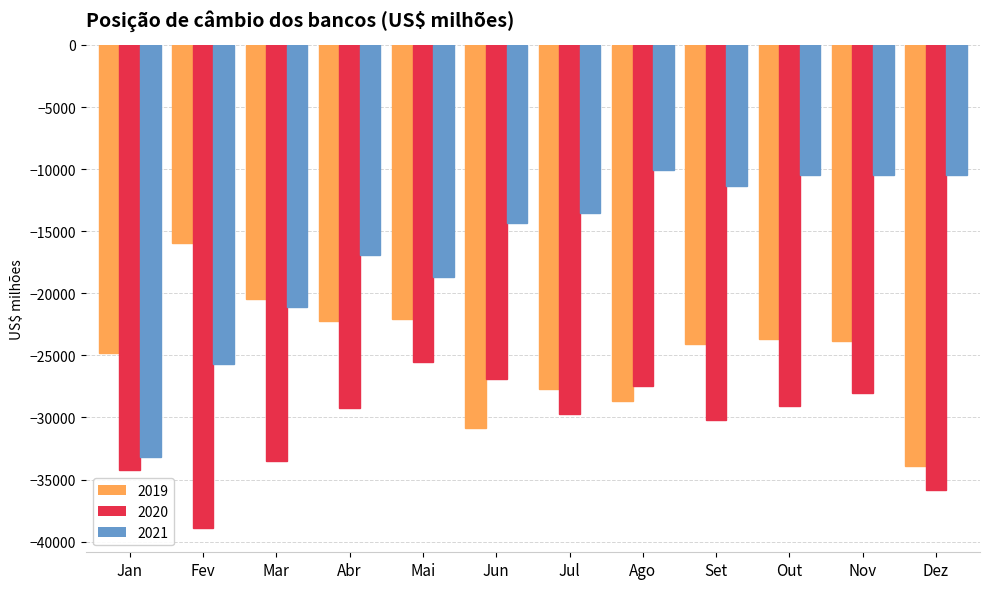

What is the value of the 2019 bar at the 9th from the left?

-24092.1